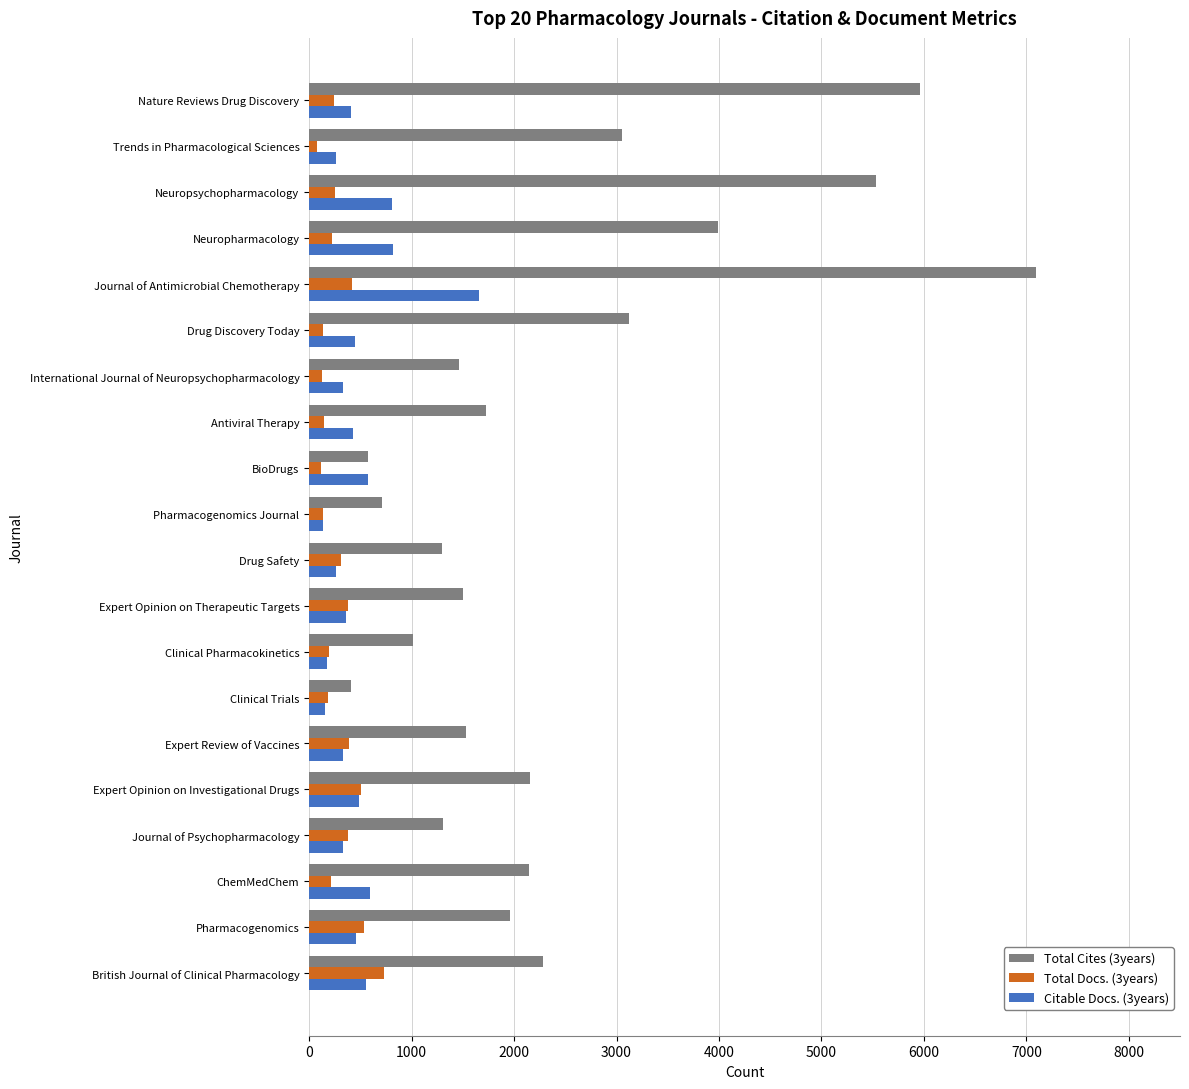

Which series has the widest spread of values?

Total Cites (3years)